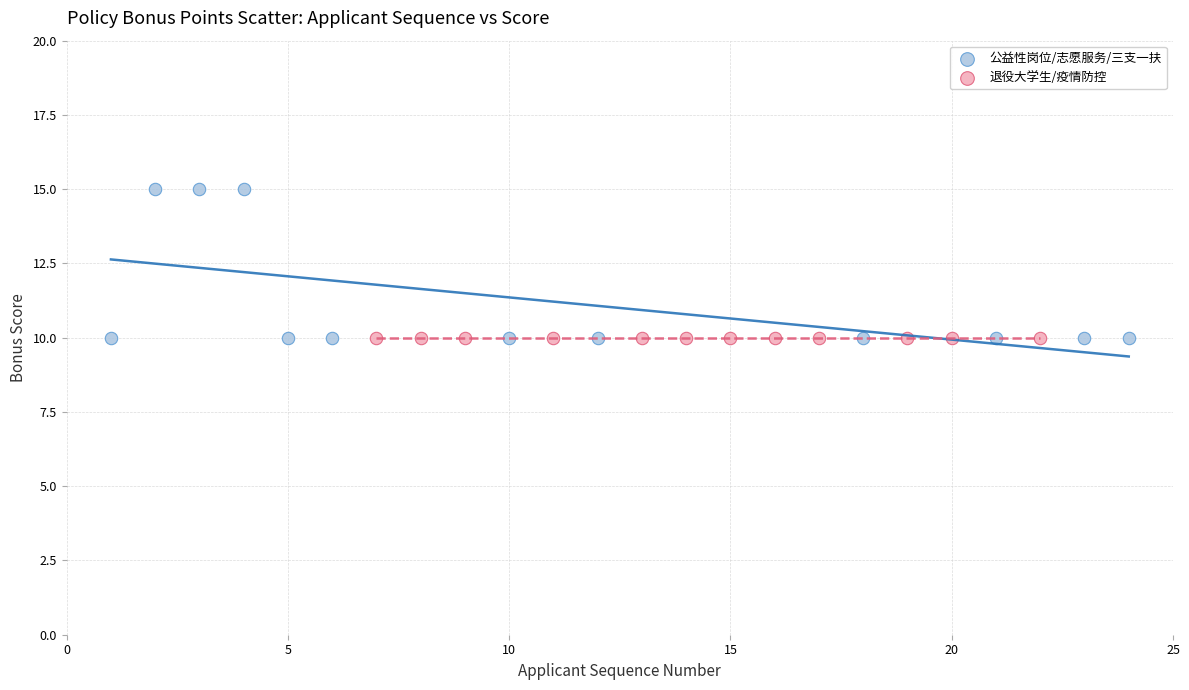

Which series contains the highest Y value?

公益性岗位/志愿服务/三支一扶